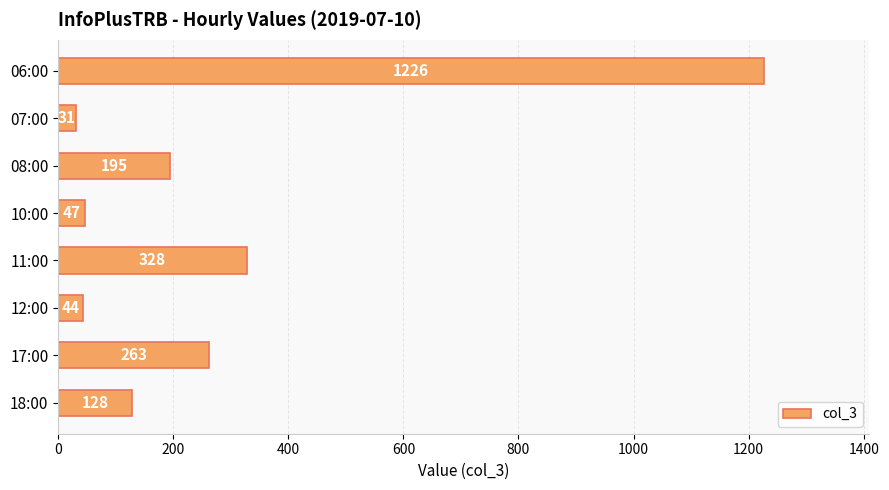

What is the minimum value shown in the chart?

31